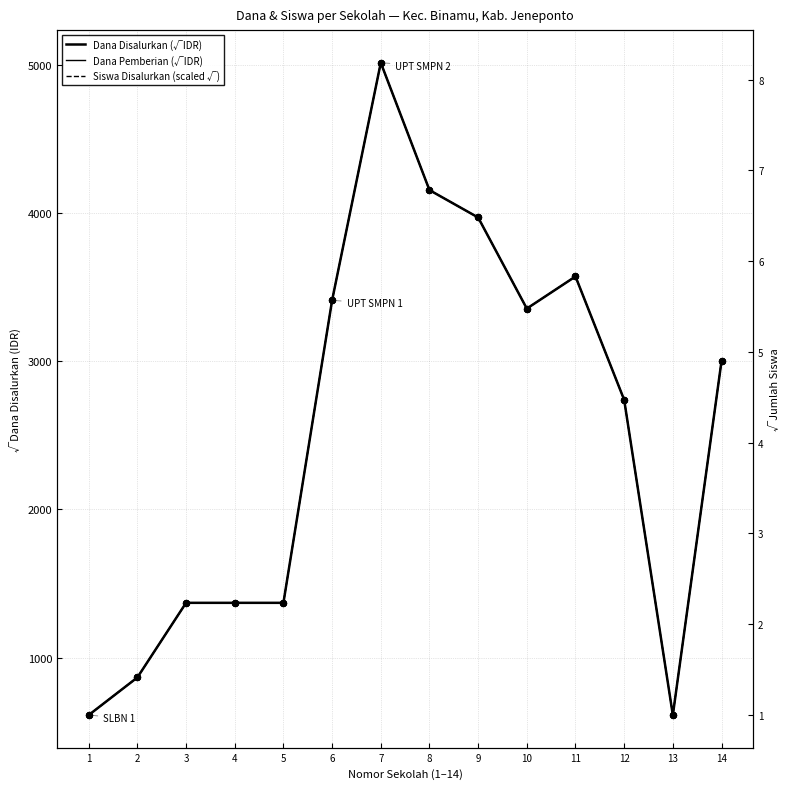

Which series contains the highest Y value?

Dana Disalurkan (√IDR)